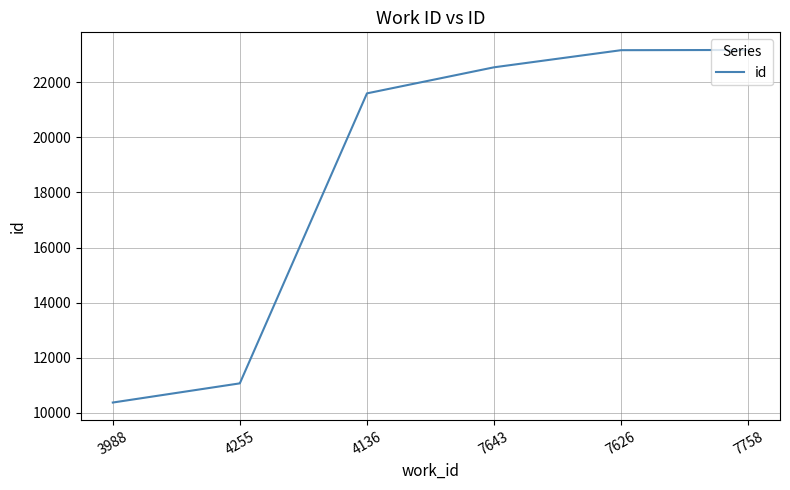

What position from the right is 6?

2